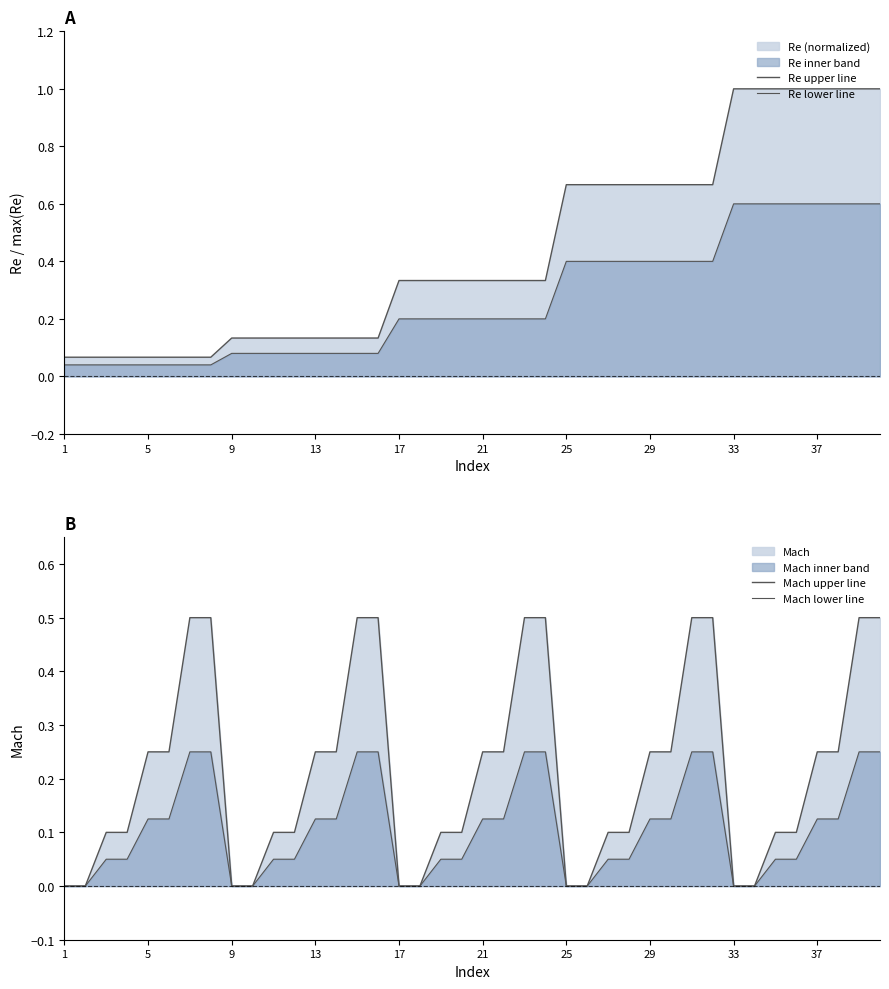

The value of Re upper line at 10 is 0.1. True or false?

False